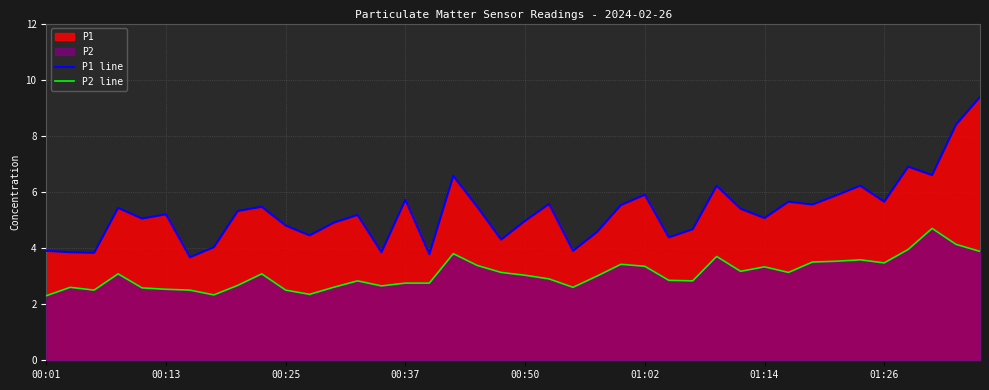

What is the value of the P2 line point at the 5th from the left?

2.6